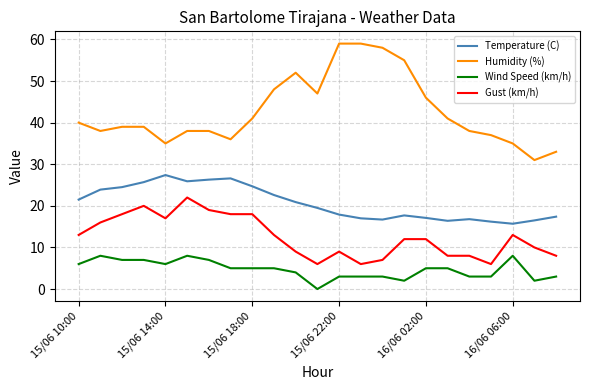

True or false: Temperature (C) and Humidity (%) cross at least once.

False